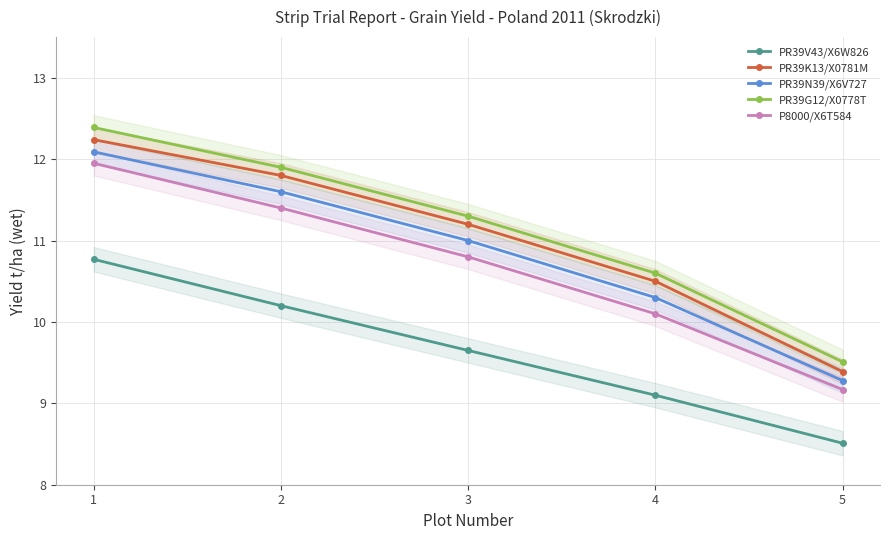

At how many categories does at least one series exceed 11?

3